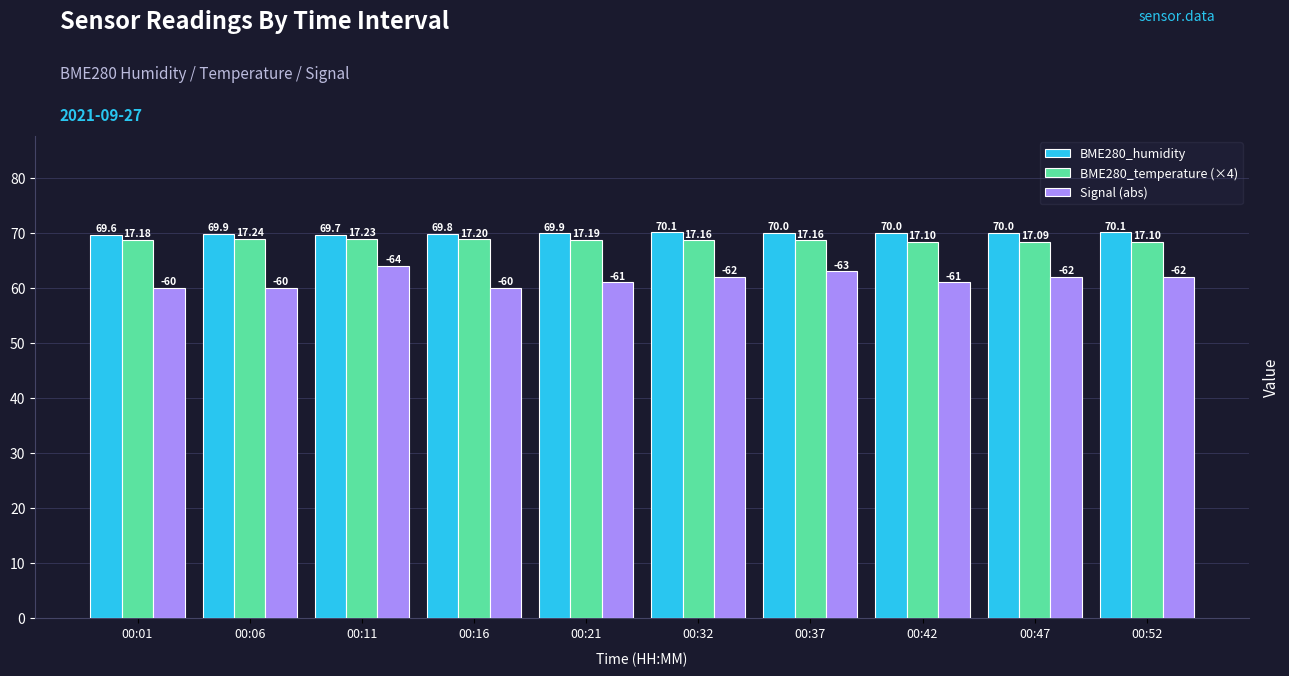

What are all the series names shown in the legend?

BME280_humidity, BME280_temperature (×4), Signal (abs)